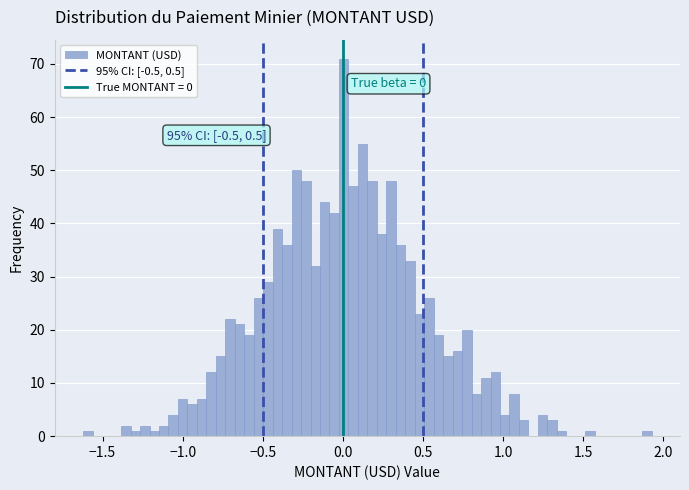

Around what value on the x-axis is the tallest bar? Give the approximate position of its centre, as read against the axis.

0.00